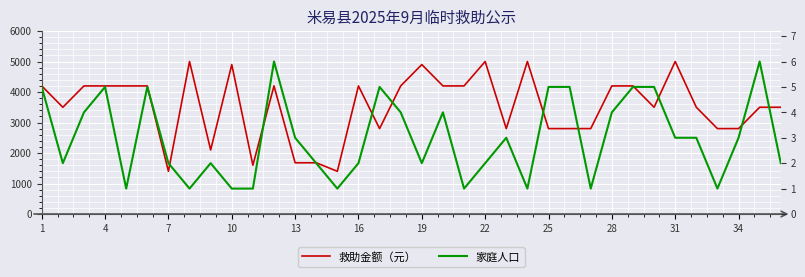

What is the difference between the maximum and minimum values in the 家庭人口 series?

5